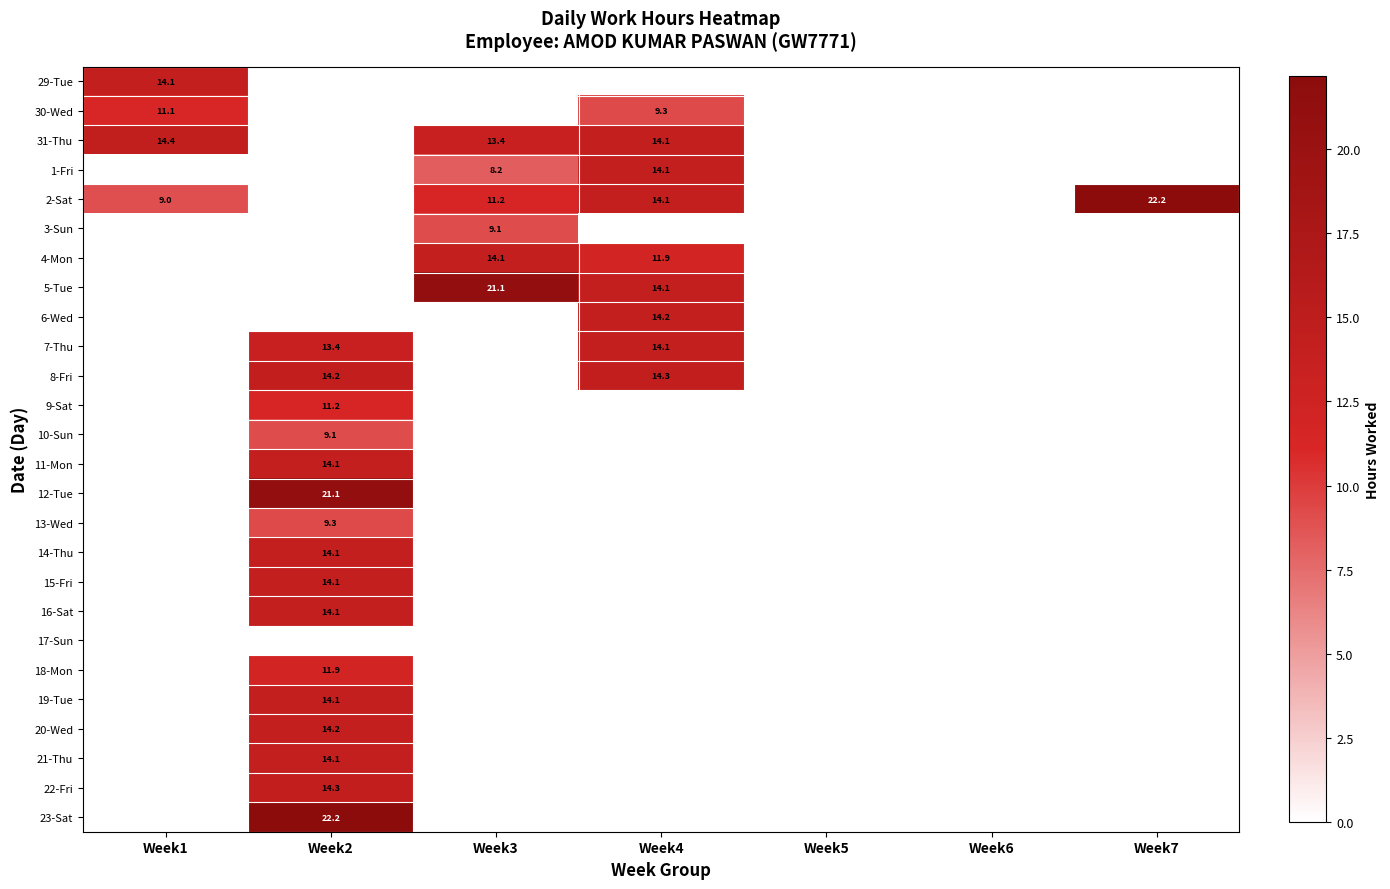

Is it true that 8-Fri equals 22.7 at Week2?

False